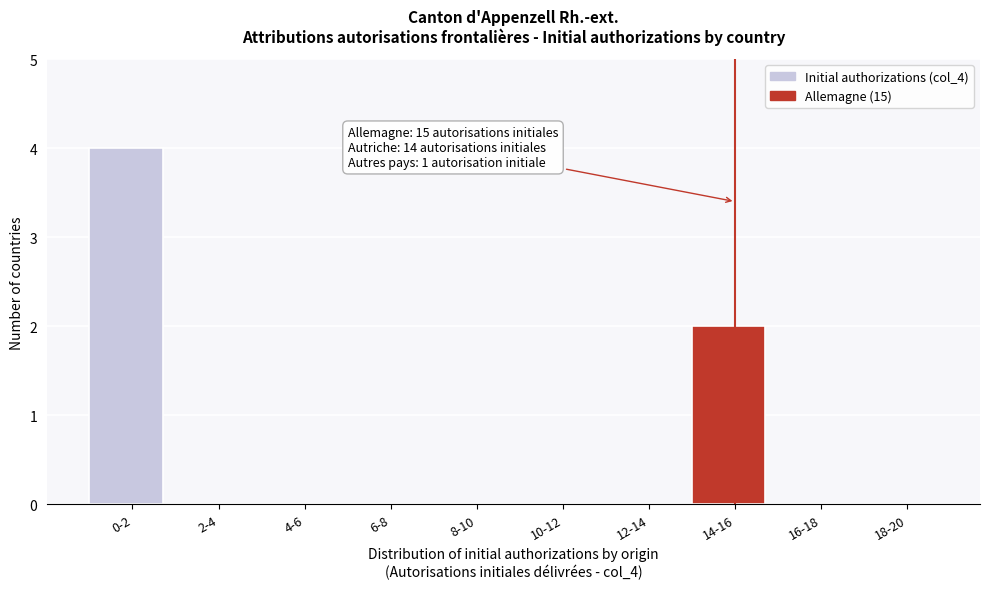

Reading right to left, transcribe all the data shown in this chart.

18-20=0	16-18=0	14-16=2	12-14=0	10-12=0	8-10=0	6-8=0	4-6=0	2-4=0	0-2=4